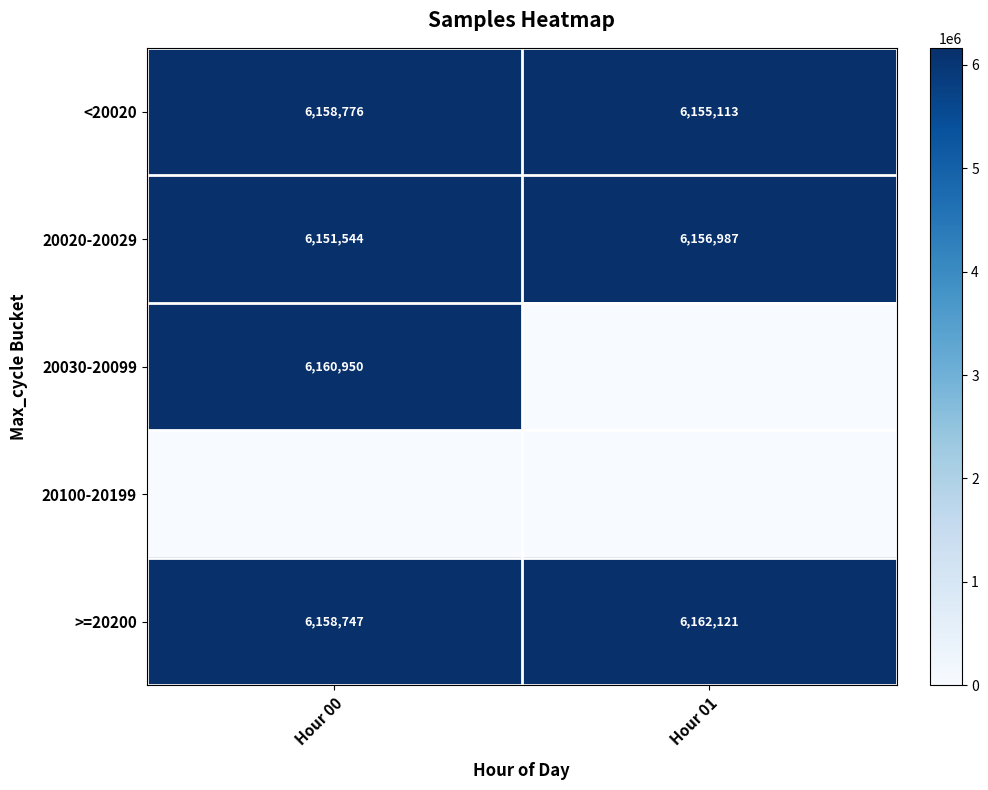

What is the difference between the maximum and minimum values in the <20020 series?

3663